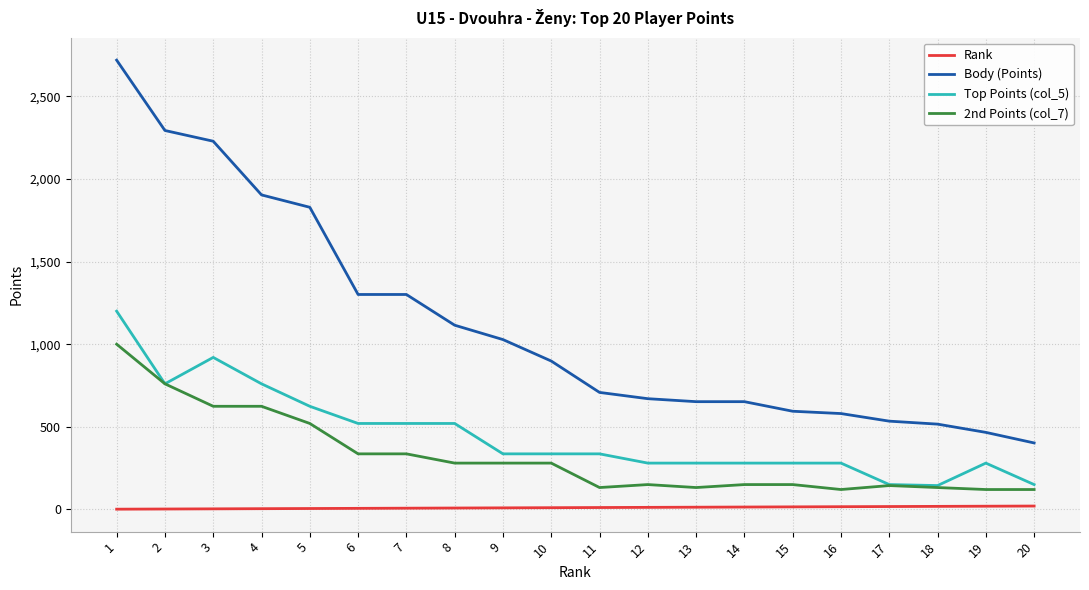

At 14, list the series in order from largest to smallest.

Body (Points), Top Points (col_5), 2nd Points (col_7), Rank